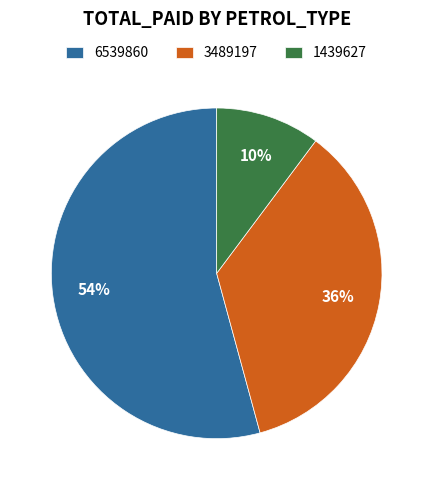

To the nearest percent, what is the difference between the largest and smallest slice percentages?

44%